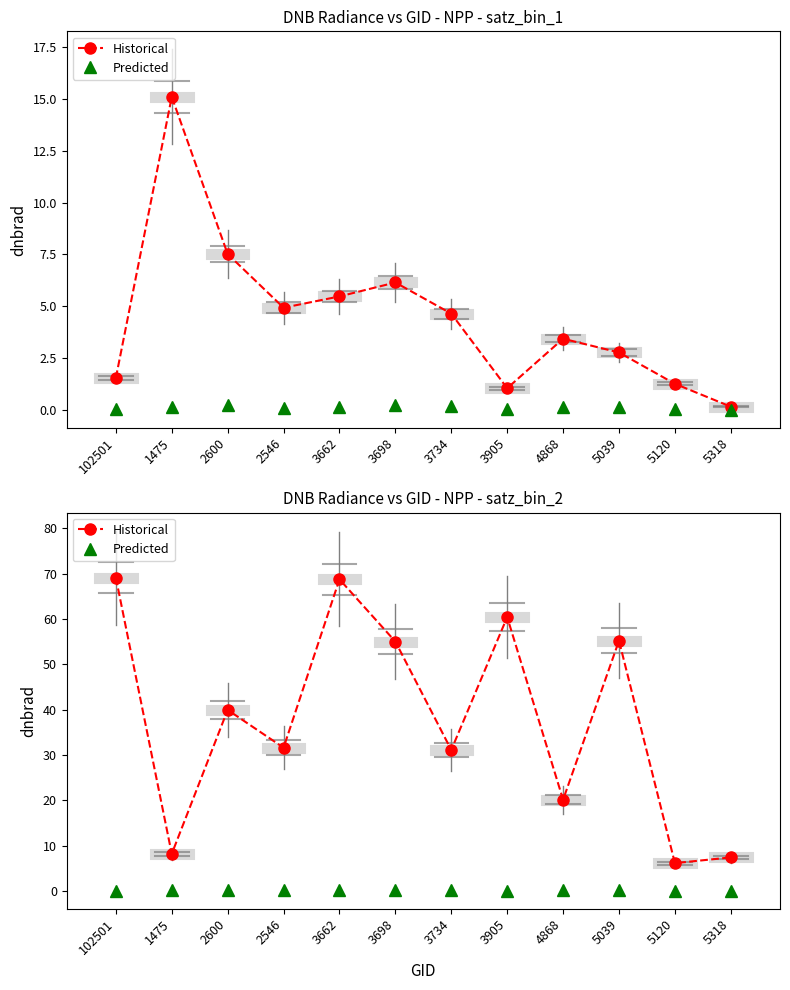

Does the chart display data point markers on the line(s)?

Yes